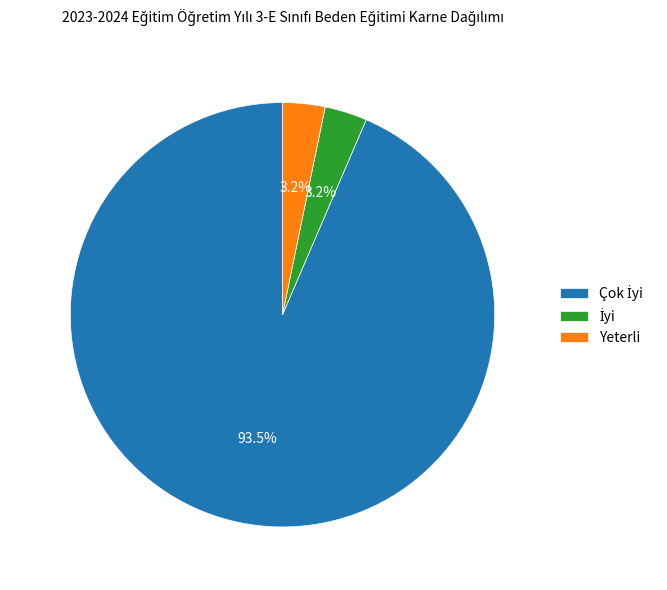

Does Yeterli represent more than half of the total?

No